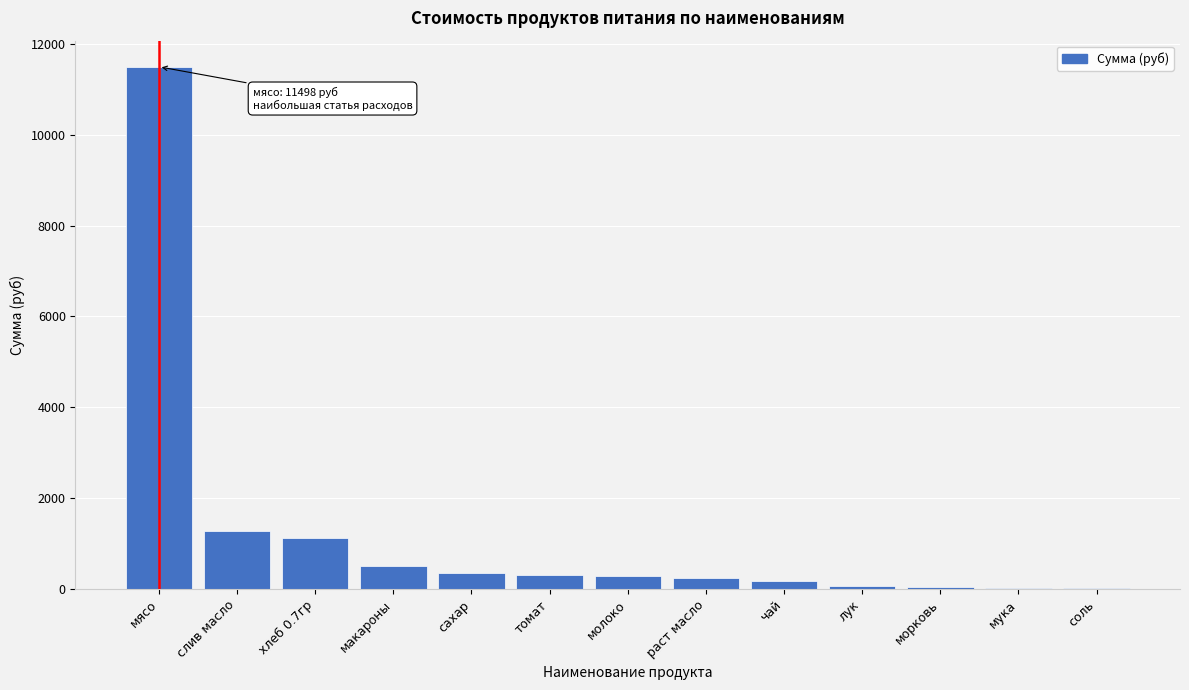

Which category has the highest value across all series?

мясо